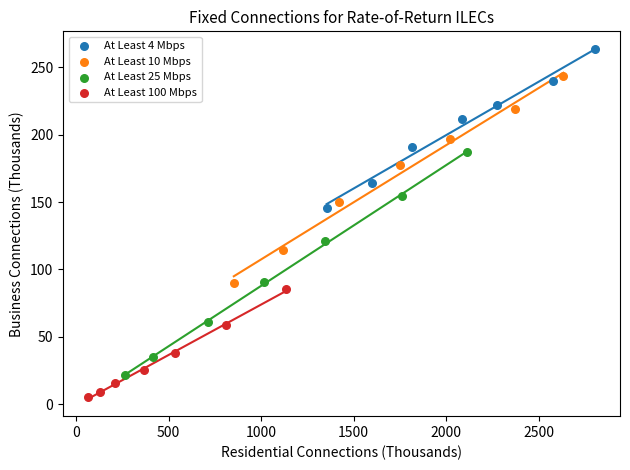

Which series has the widest spread of Y values?

At Least 25 Mbps